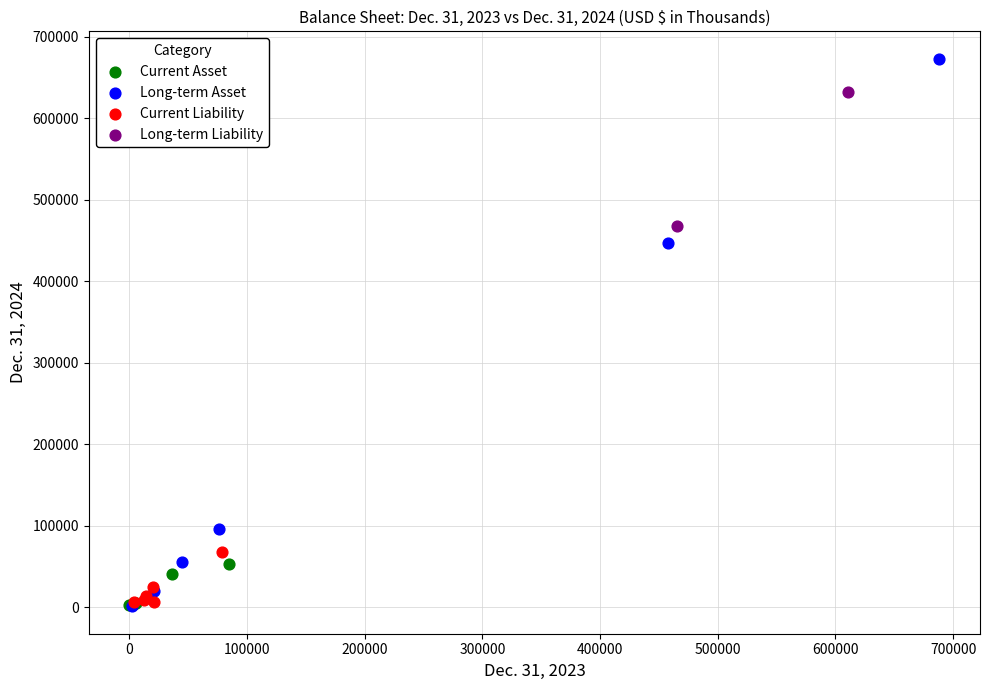

Which series reaches the maximum Y coordinate?

Long-term Asset